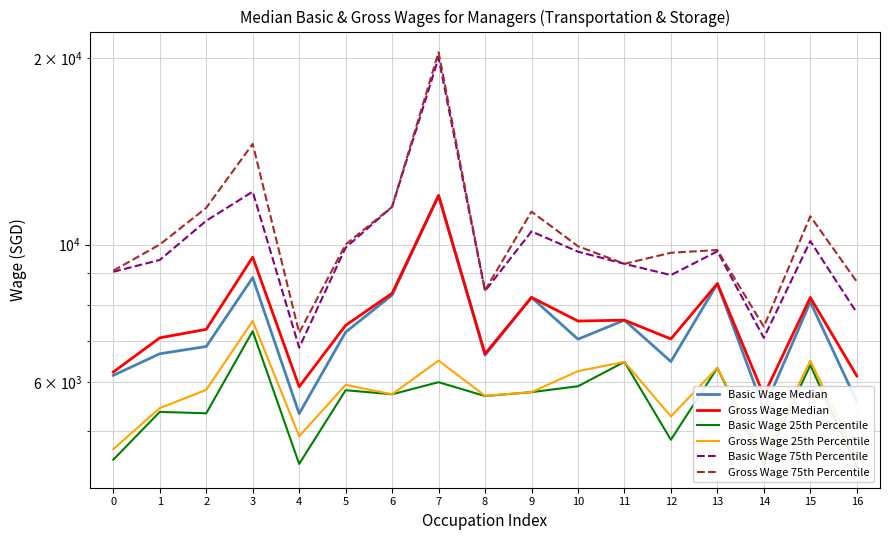

How many data points does each series have?

17